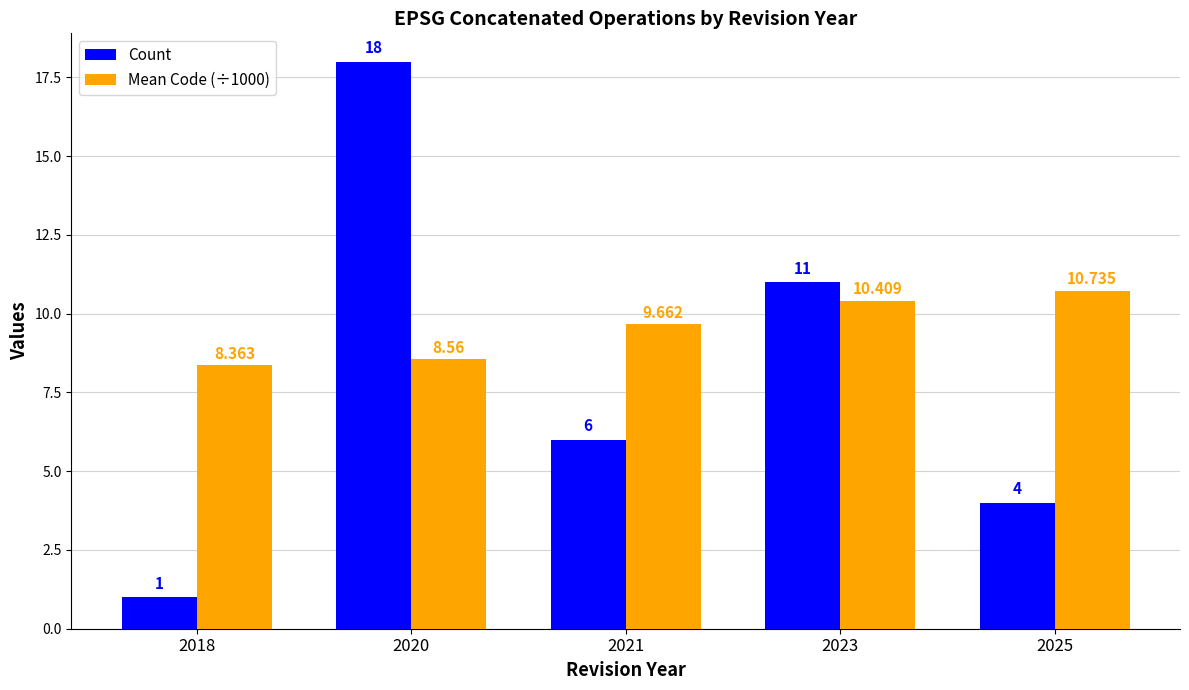

True or false: Count has a value of 14.6 at 2023.

False